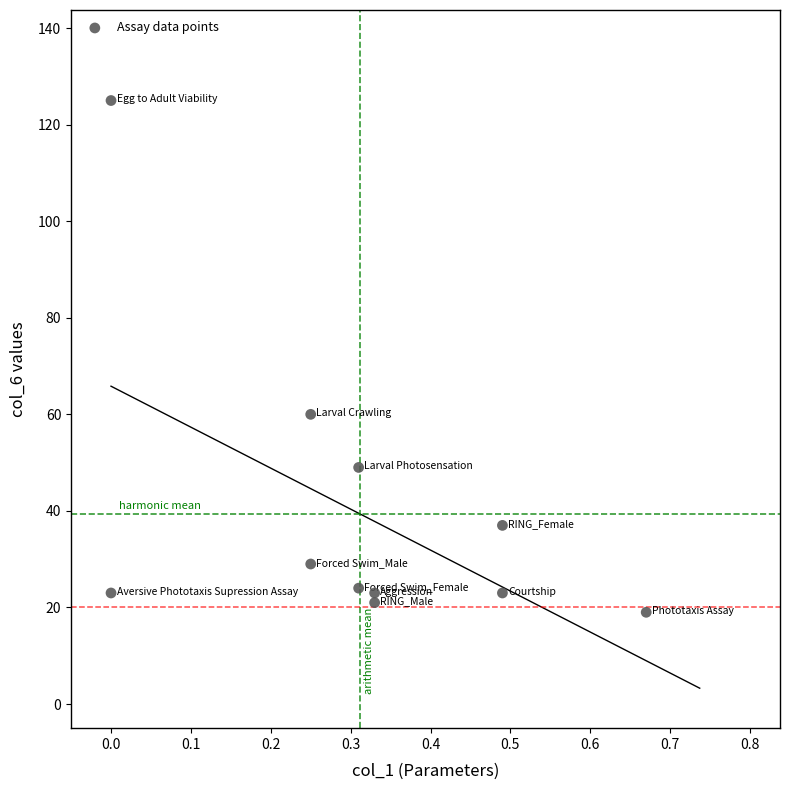

What is the range of Y values (max minus min)?

106